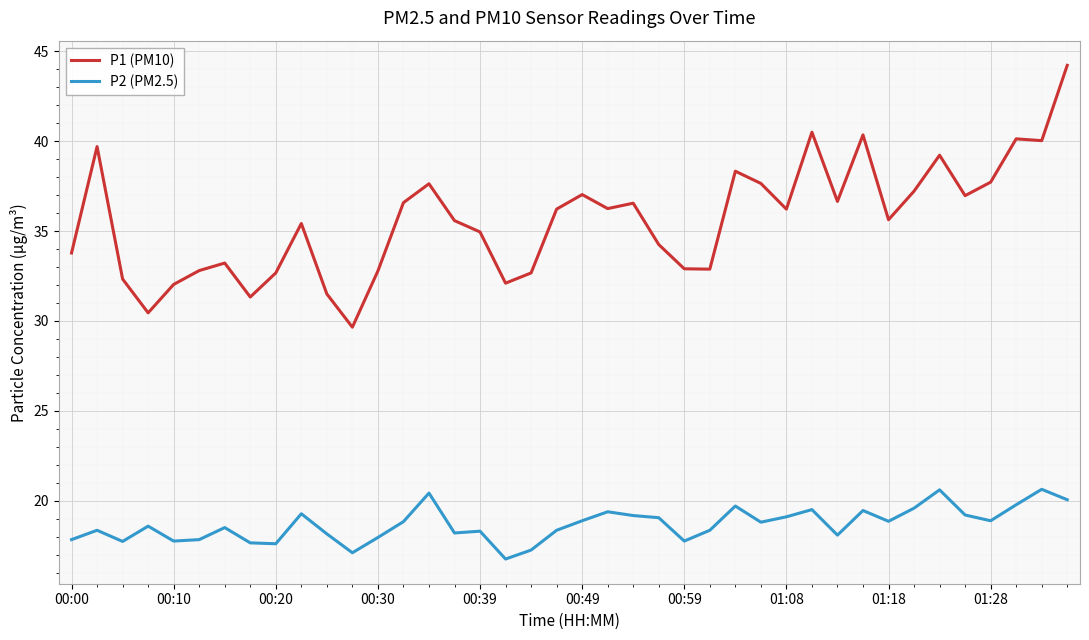

Rank the series by their maximum value, from lowest to highest.

P2 (PM2.5), P1 (PM10)